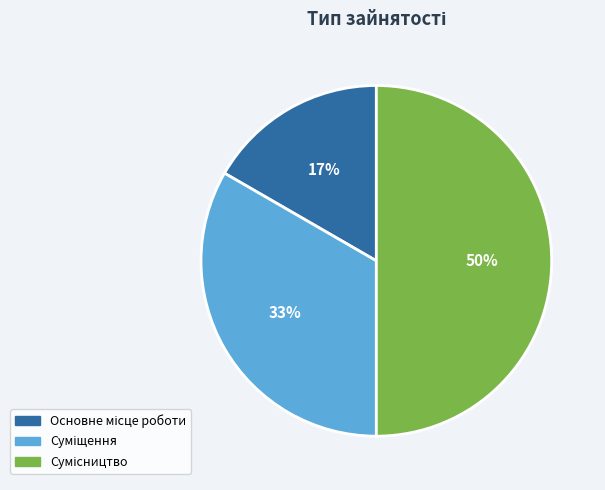

To the nearest percent, what is the difference between the largest and smallest slice percentages?

33%